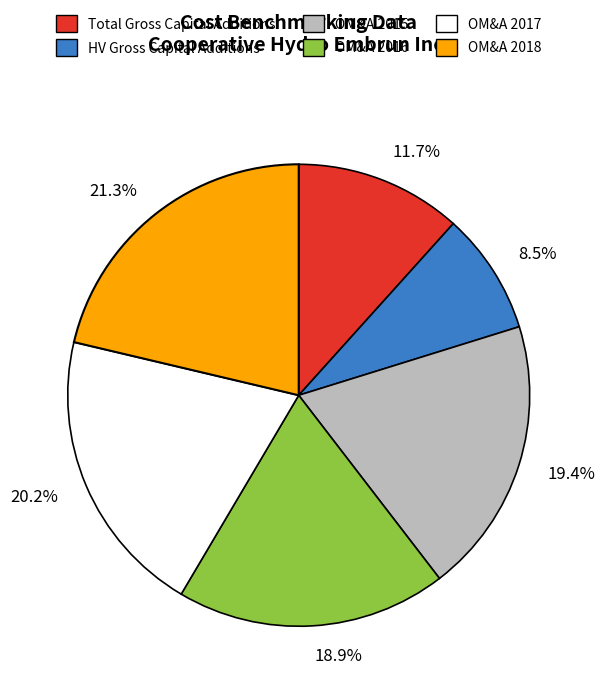

Which slice is the smallest?

HV Gross Capital Additions